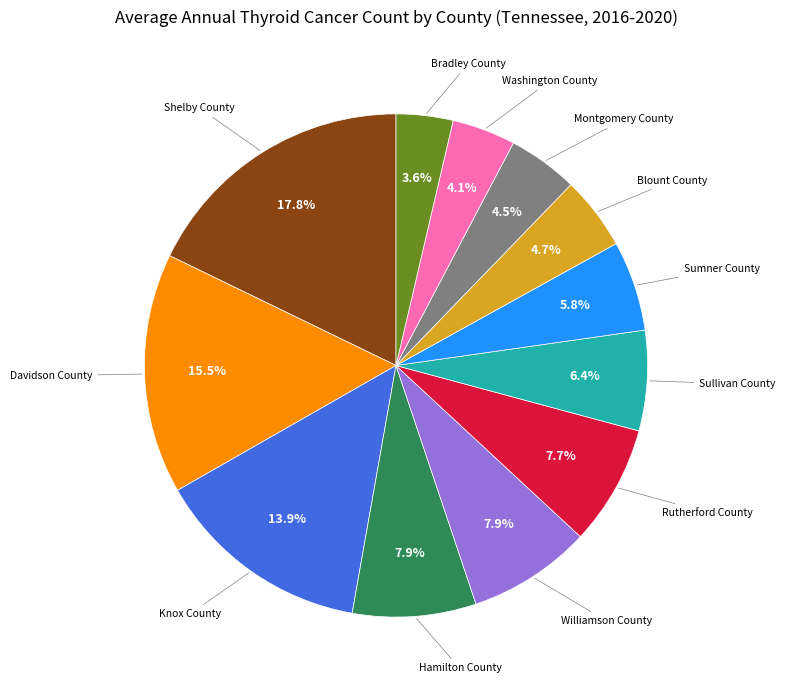

Is there any slice that represents more than half of the pie?

No